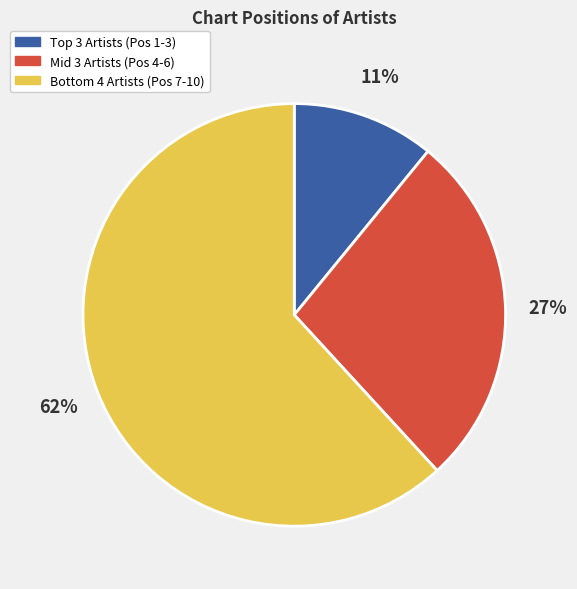

To the nearest percent, what is the difference between the largest and smallest slice percentages?

51%